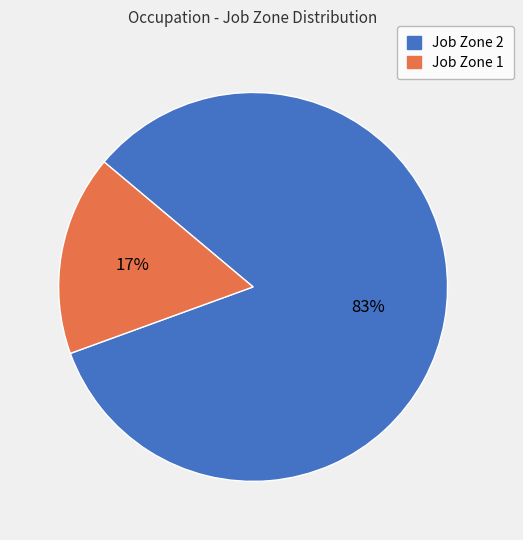

Is there any slice that represents more than half of the pie?

Yes